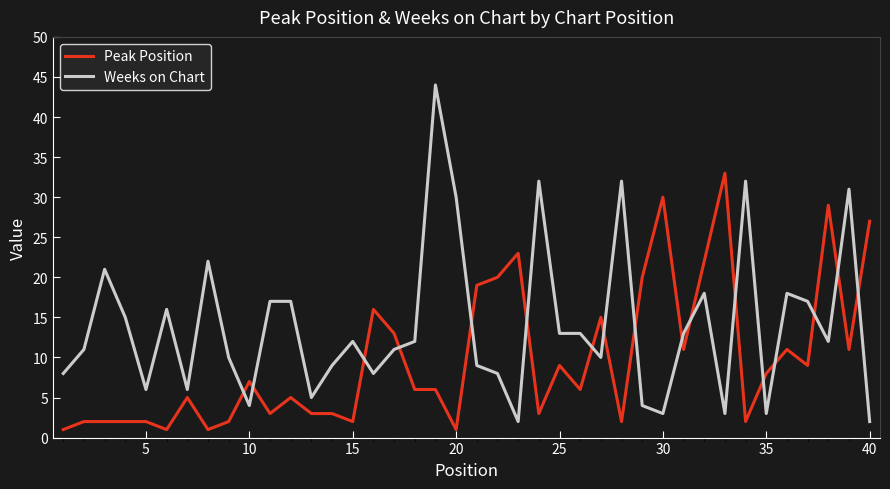

What is the difference between the maximum and minimum values in the Weeks on Chart series?

42